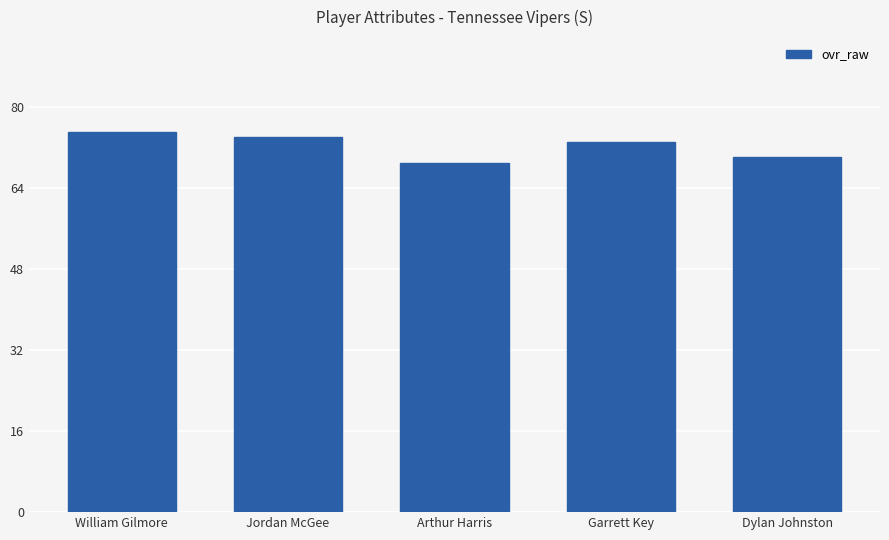

What is the change in value from William Gilmore to Arthur Harris?

-6